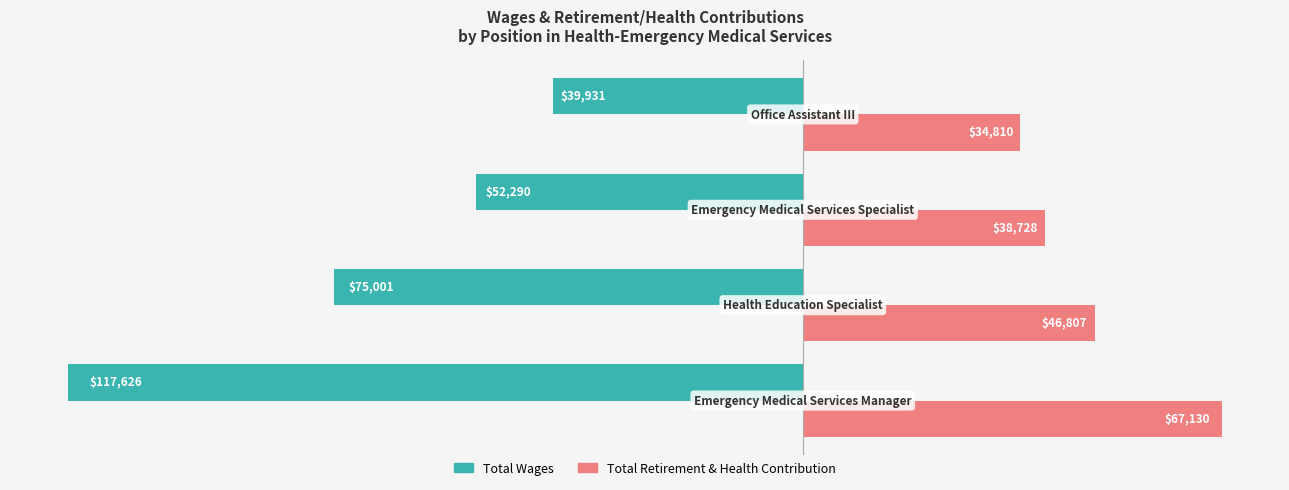

What is the maximum value shown in the chart?

67130